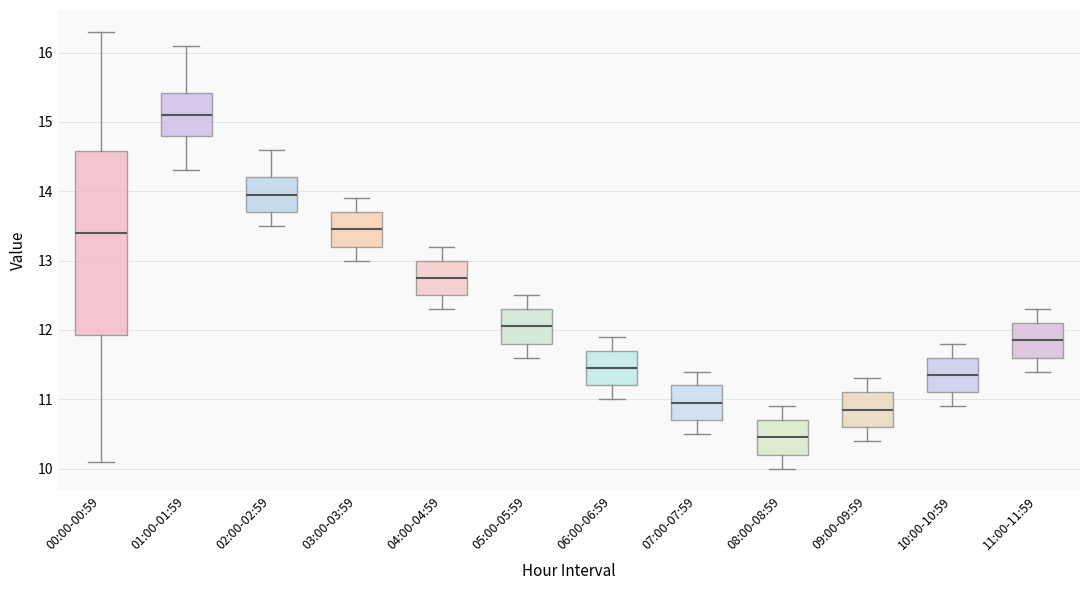

Reading left to right, transcribe this box plot: for each box, give where its median line is, the range the box spans, and where its two whiskers end, as read against the y-axis. The values are not printed on the chart, so give them approximately, as read against the axis.

00:00-00:59: median 13.4, box 11.9 to 14.6, whiskers 10.1 to 16.3
01:00-01:59: median 15.1, box 14.8 to 15.4, whiskers 14.3 to 16.1
02:00-02:59: median 14.0, box 13.7 to 14.2, whiskers 13.5 to 14.6
03:00-03:59: median 13.5, box 13.2 to 13.7, whiskers 13.0 to 13.9
04:00-04:59: median 12.8, box 12.5 to 13.0, whiskers 12.3 to 13.2
05:00-05:59: median 12.1, box 11.8 to 12.3, whiskers 11.6 to 12.5
06:00-06:59: median 11.5, box 11.2 to 11.7, whiskers 11.0 to 11.9
07:00-07:59: median 11.0, box 10.7 to 11.2, whiskers 10.5 to 11.4
08:00-08:59: median 10.5, box 10.2 to 10.7, whiskers 10.0 to 10.9
09:00-09:59: median 10.9, box 10.6 to 11.1, whiskers 10.4 to 11.3
10:00-10:59: median 11.4, box 11.1 to 11.6, whiskers 10.9 to 11.8
11:00-11:59: median 11.9, box 11.6 to 12.1, whiskers 11.4 to 12.3